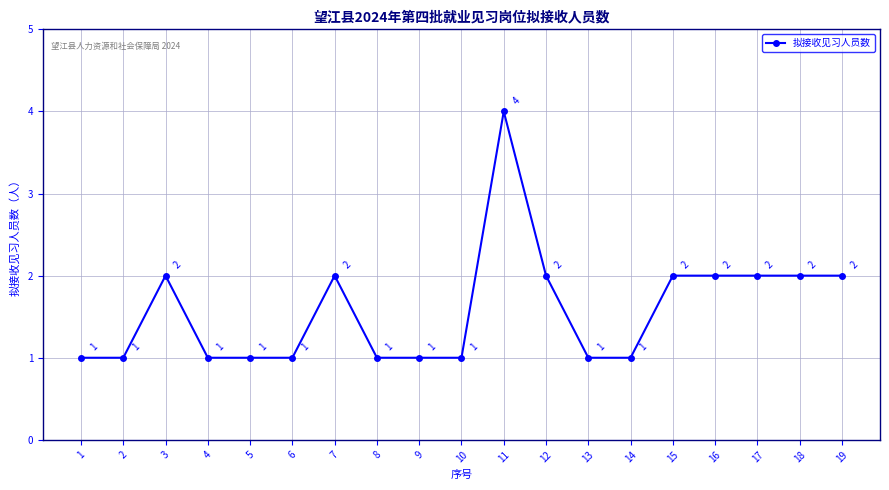

What is the difference between the maximum and minimum values?

3